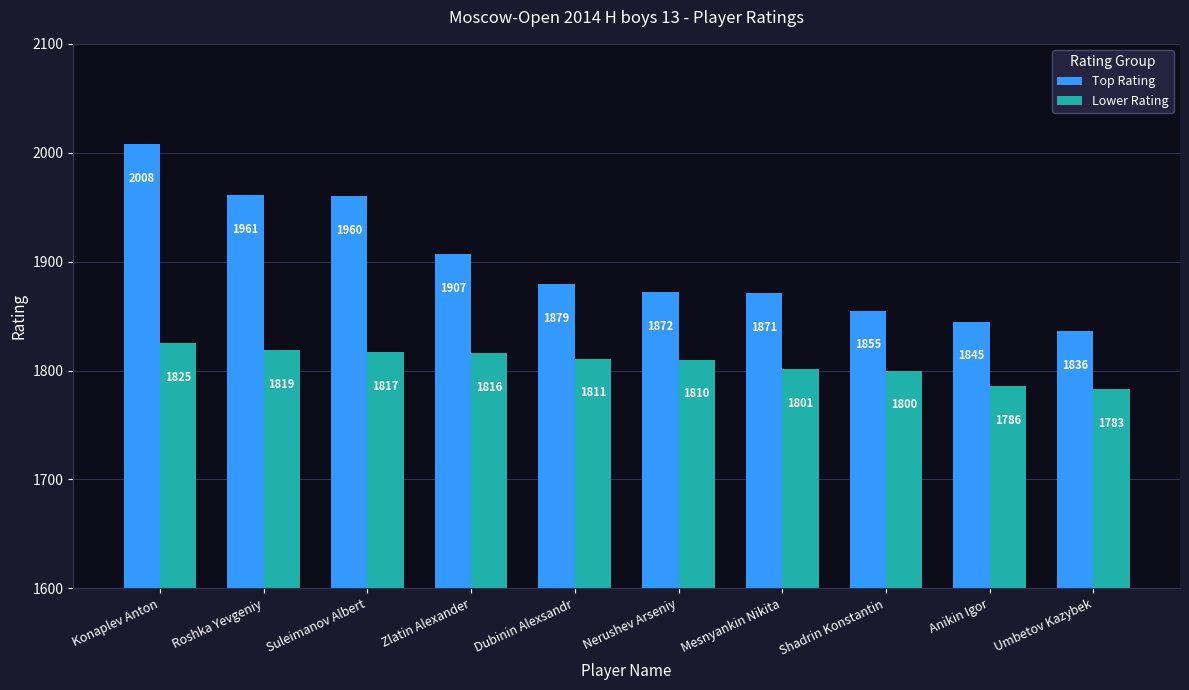

What is the average value of the Lower Rating series?

1807